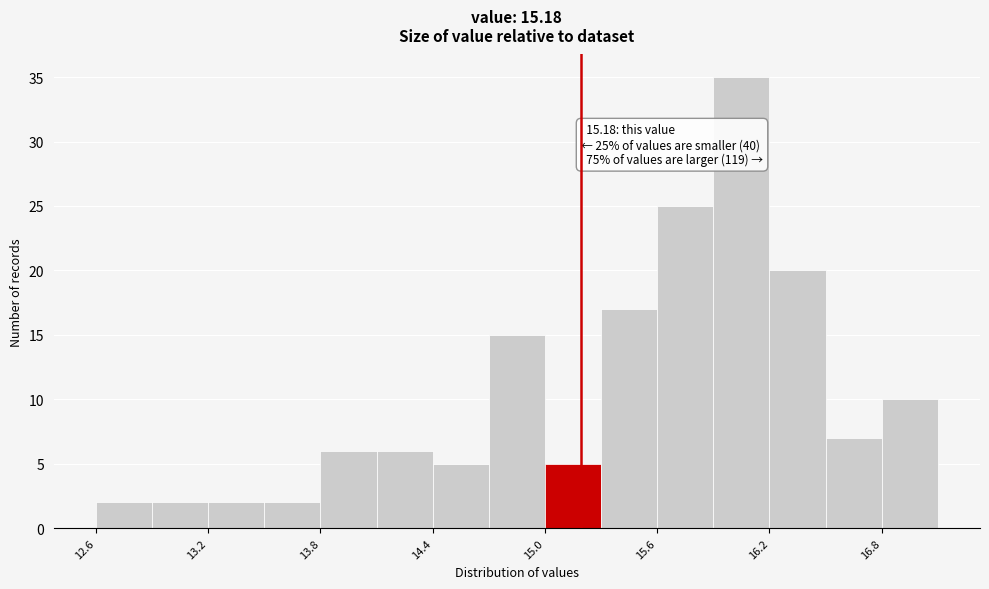

Around what value on the x-axis is the tallest bar? Give the approximate position of its centre, as read against the axis.

16.0